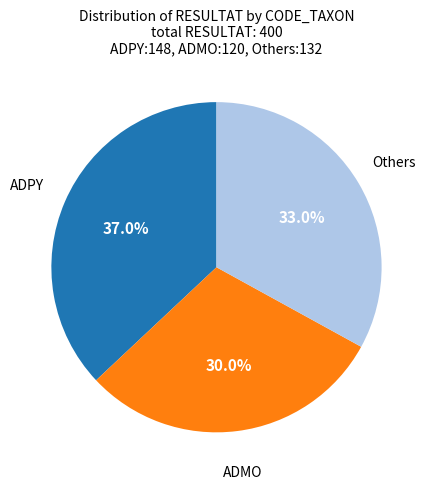

Is there any slice that represents more than half of the pie?

No